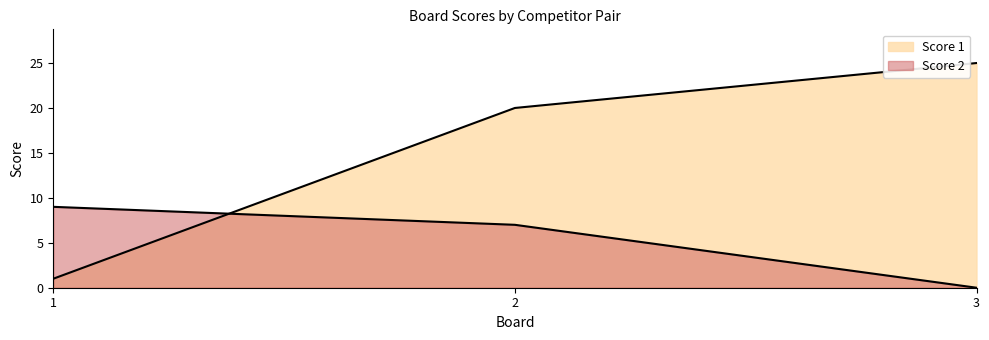

Which label corresponds to the smallest value in the chart?

3